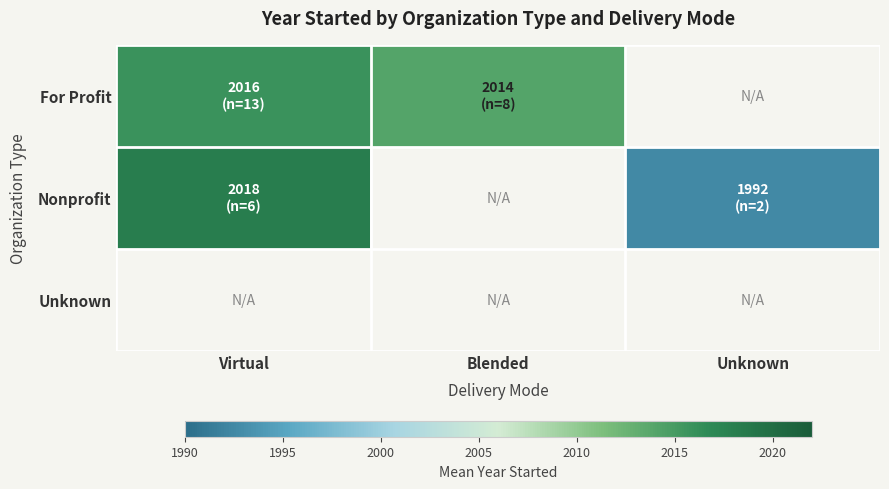

Rank the categories by Nonprofit value from highest to lowest.

Virtual, Blended, Unknown